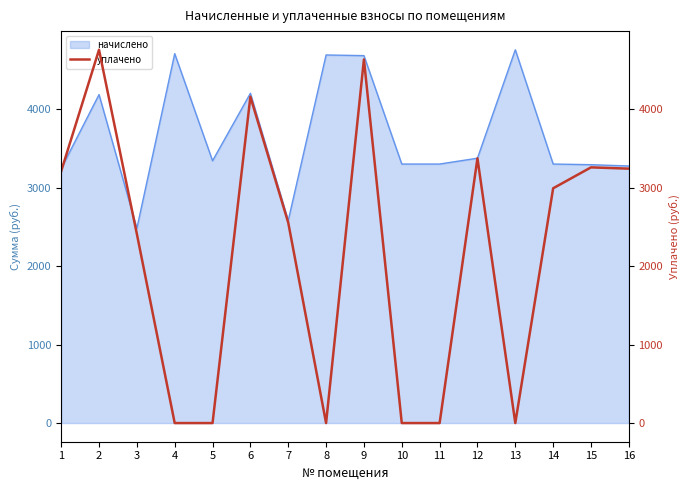

Rank the categories by value from lowest to highest.

4, 5, 8, 10, 11, 13, 3, 7, 14, 1, 16, 15, 12, 6, 9, 2